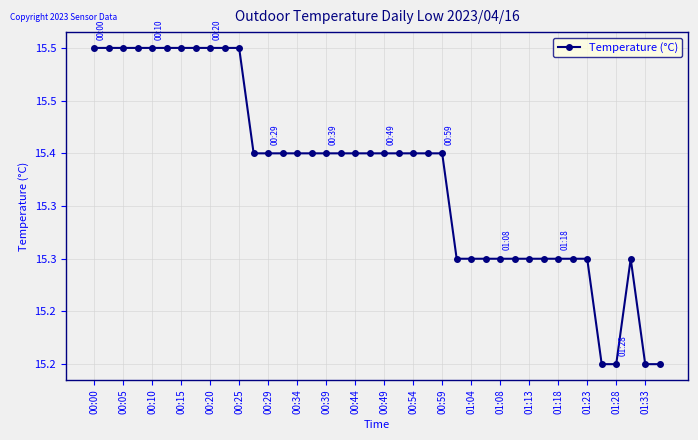

Does the chart have visible grid lines?

Yes